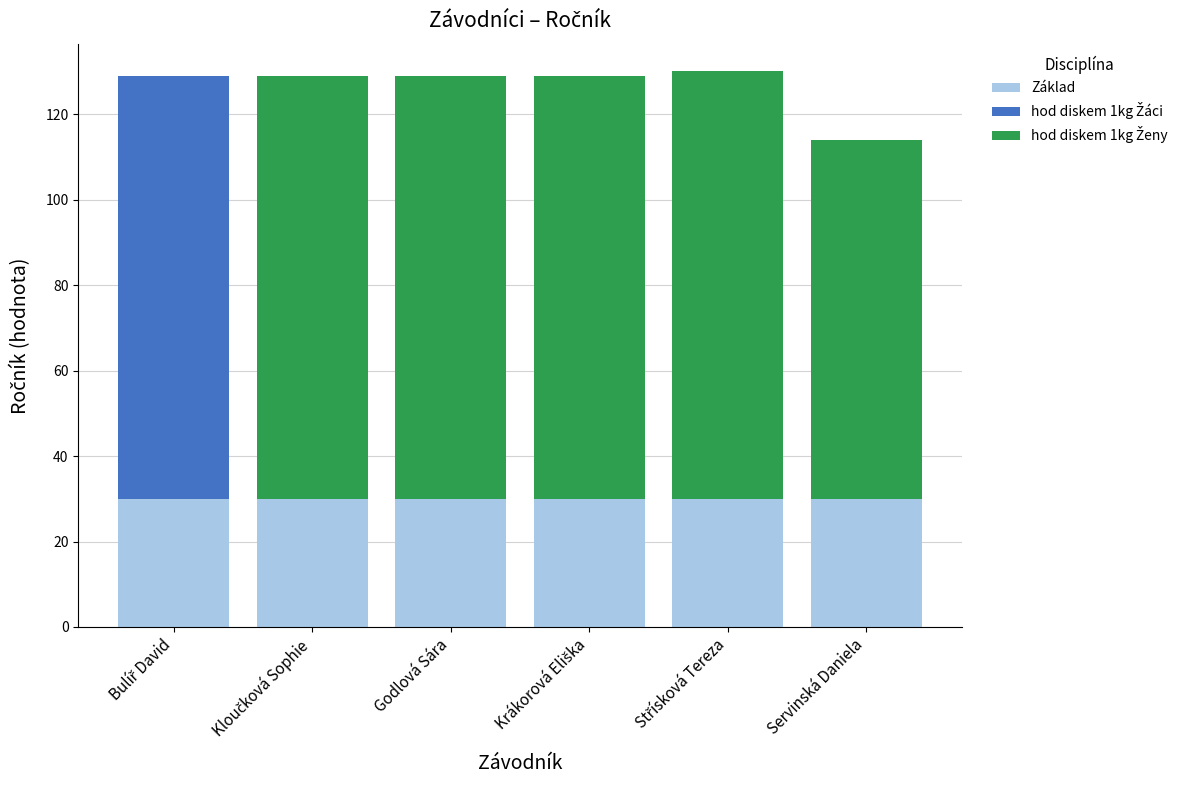

True or false: hod diskem 1kg Ženy has a value of 176 at Střísková Tereza.

False